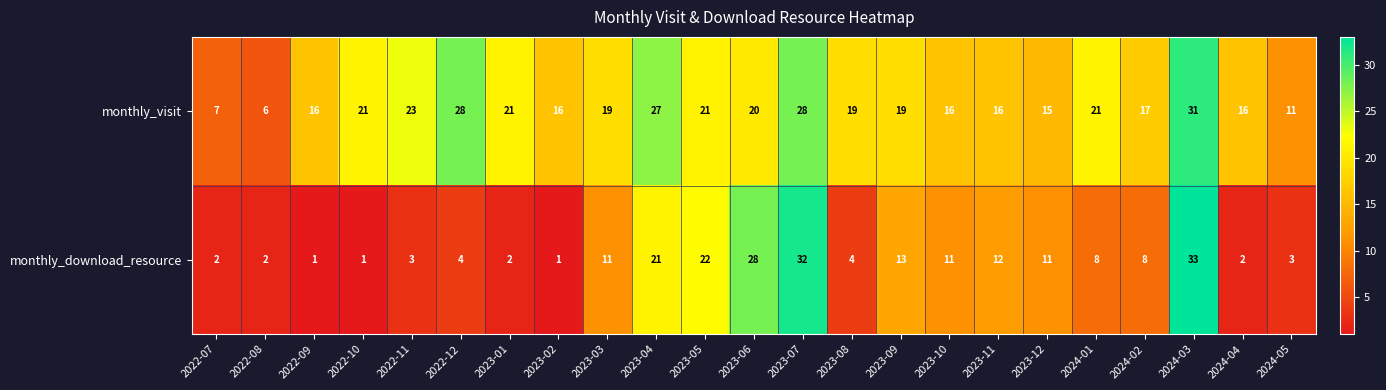

Which series has the widest spread of values?

monthly_download_resource